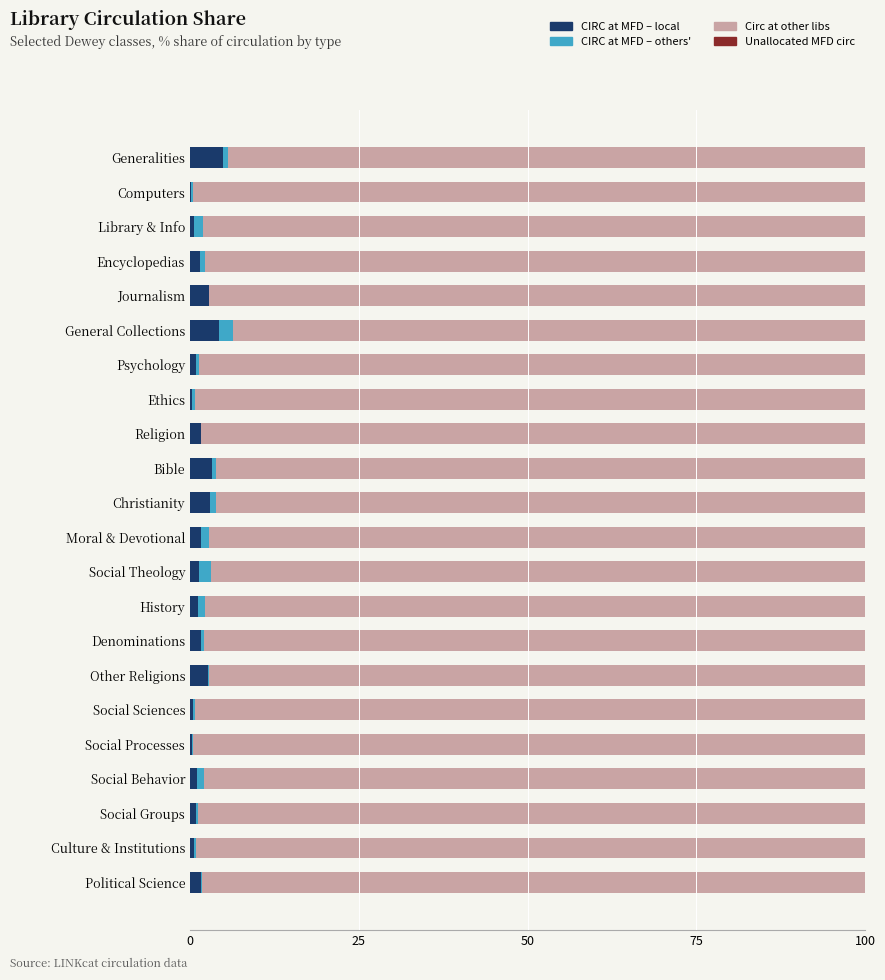

Count the number of data series in this chart.

3